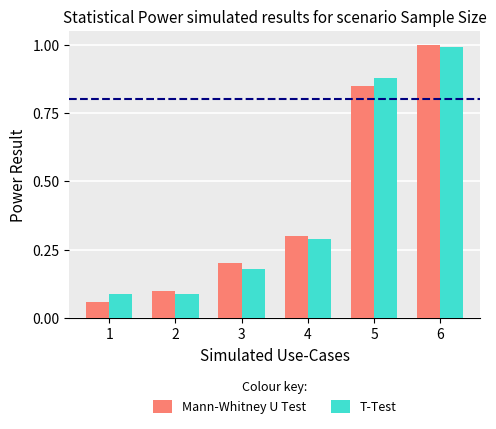

At which category is the sum across all series the highest?

6